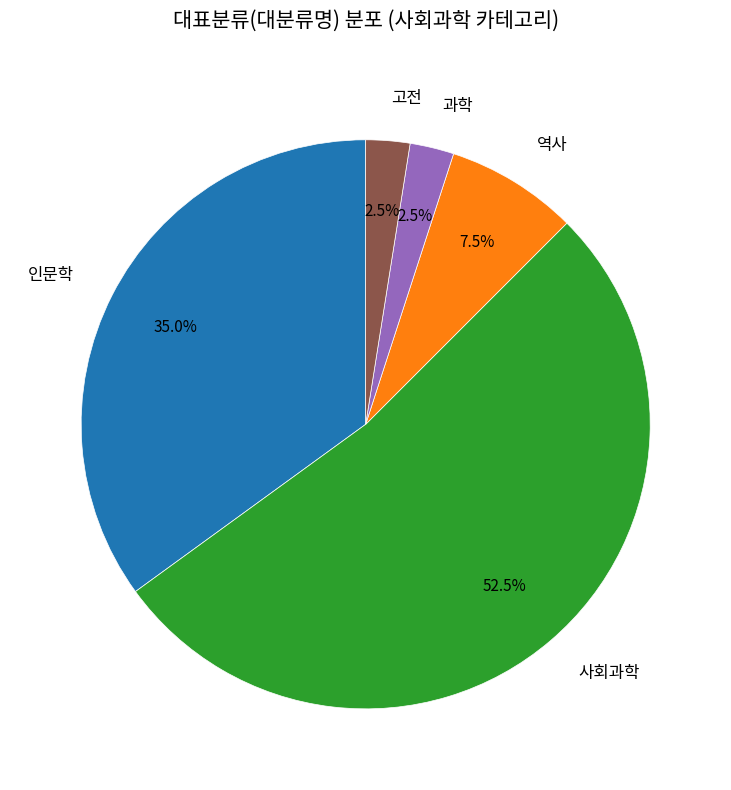

Count the number of slices in the pie.

5